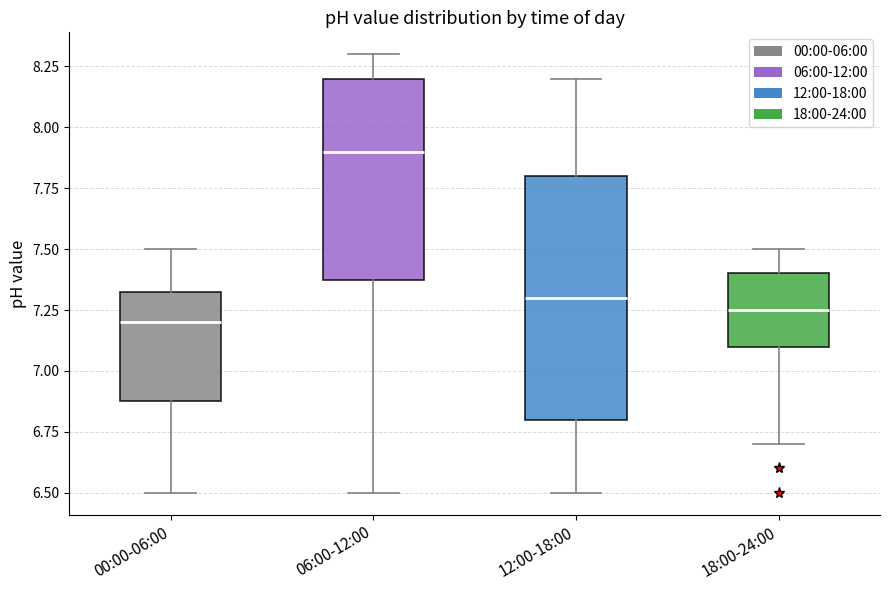

Comparing the boxes themselves (not the whiskers), which one is the tallest?

12:00-18:00